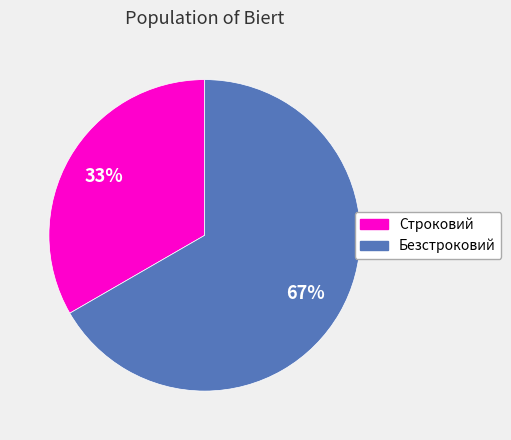

The Безстроковий slice represents 61% of the pie. True or false?

False